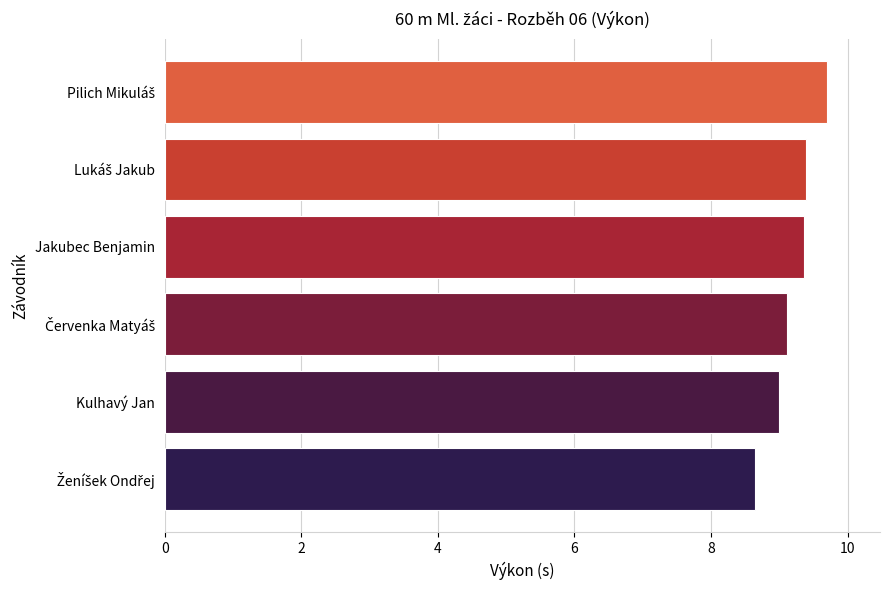

Between Kulhavý Jan and Jakubec Benjamin, which is larger?

Jakubec Benjamin